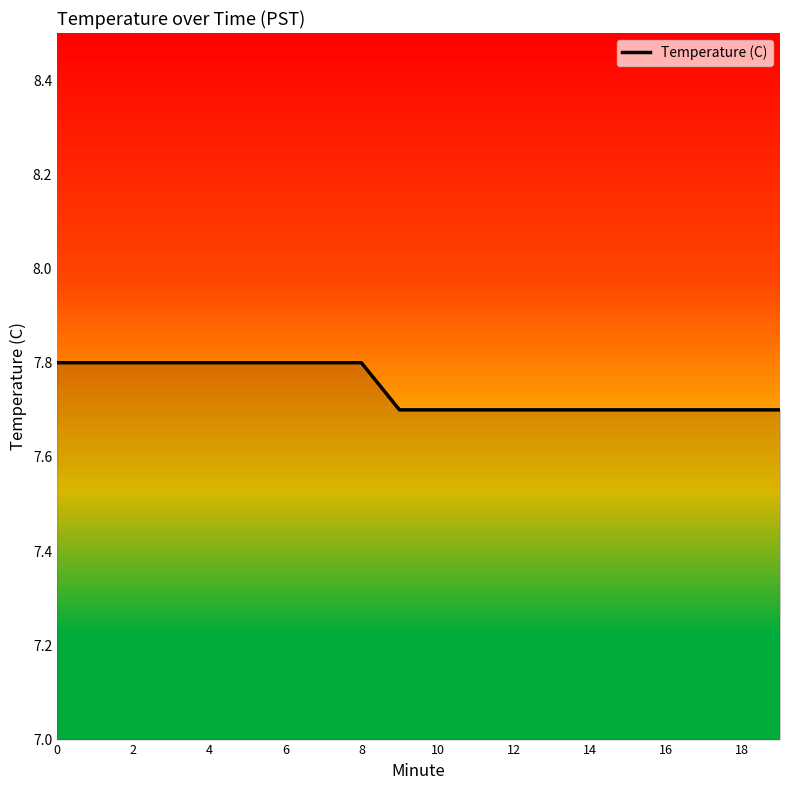

Is it true that Temperature (C) equals 4.3 at 18?

False